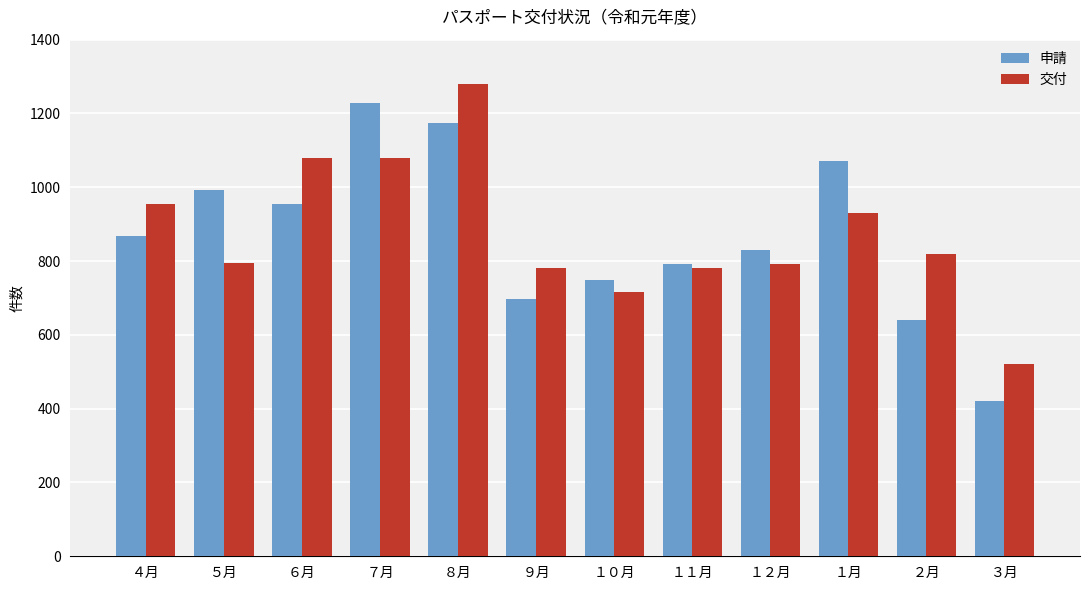

The 交付 series shows 793 at １２月. True or false?

True